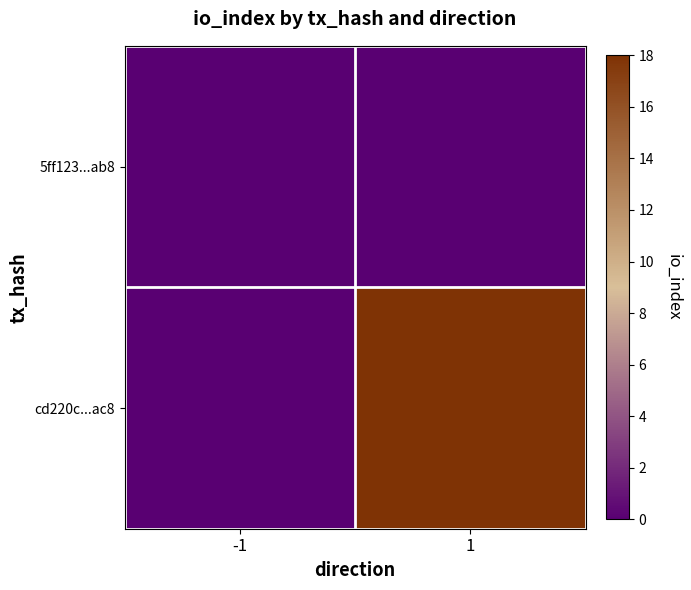

At how many categories does at least one series exceed 11?

1